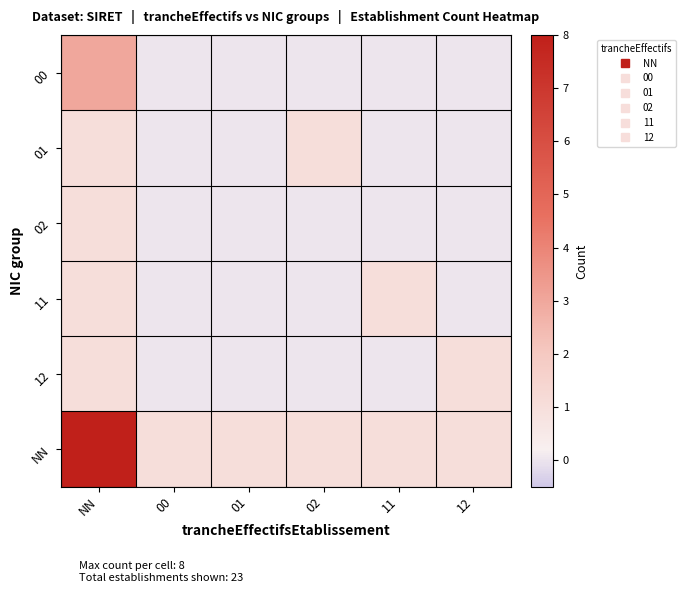

List the series in order of their peak value, highest first.

NN, 00, 01, 02, 11, 12